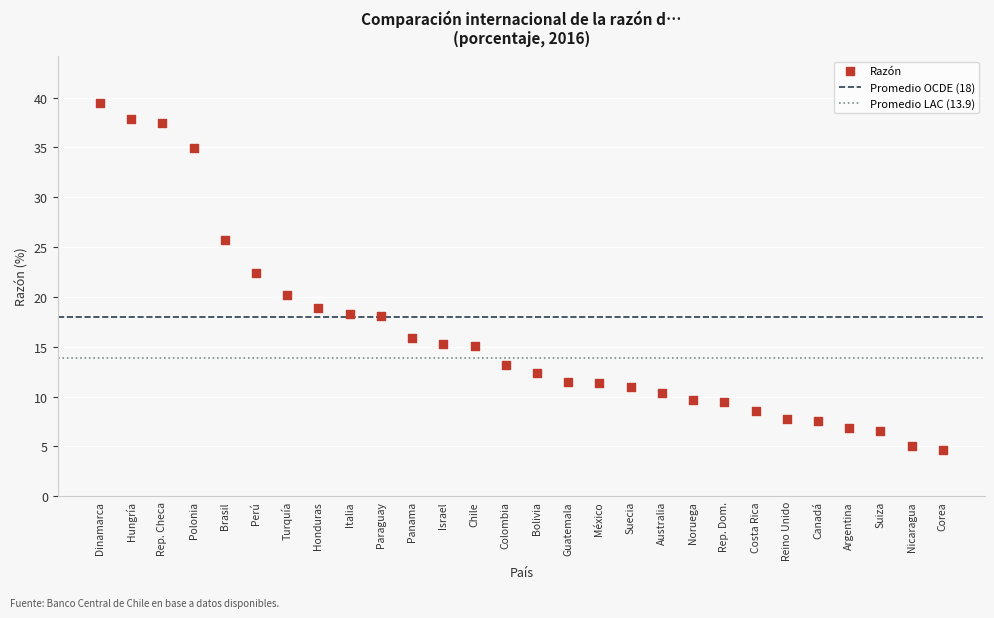

What is the range of Y values (max minus min)?

34.7